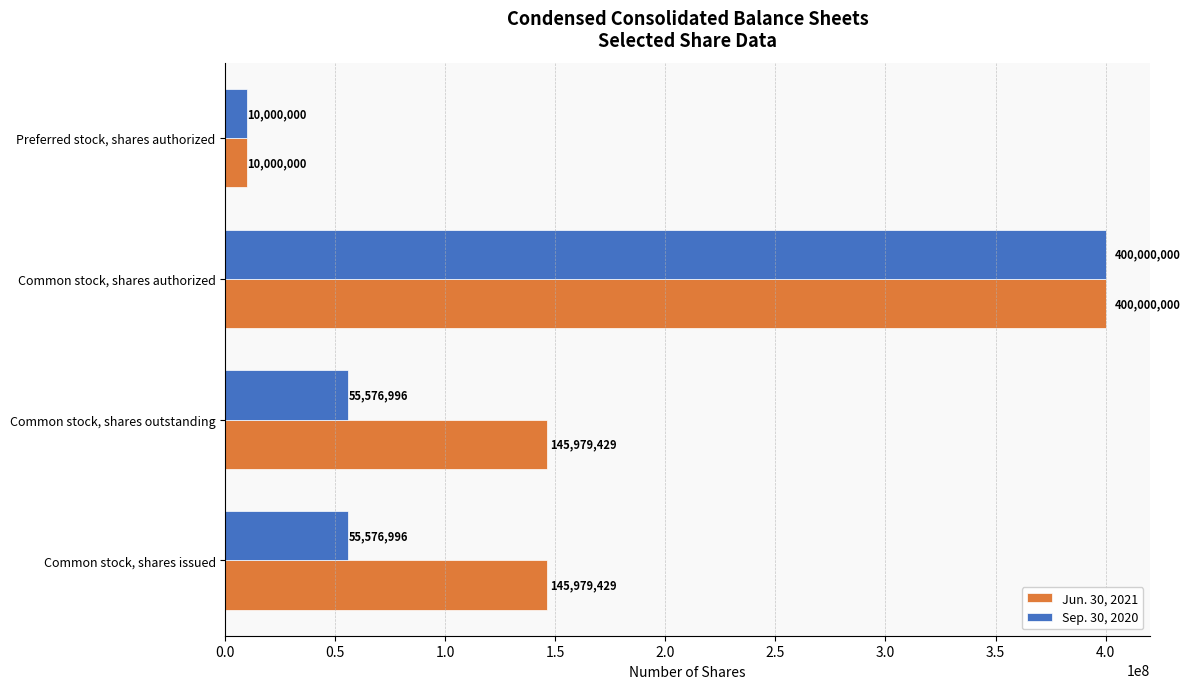

Rank the series at Common stock, shares issued from lowest to highest value.

Sep. 30, 2020, Jun. 30, 2021